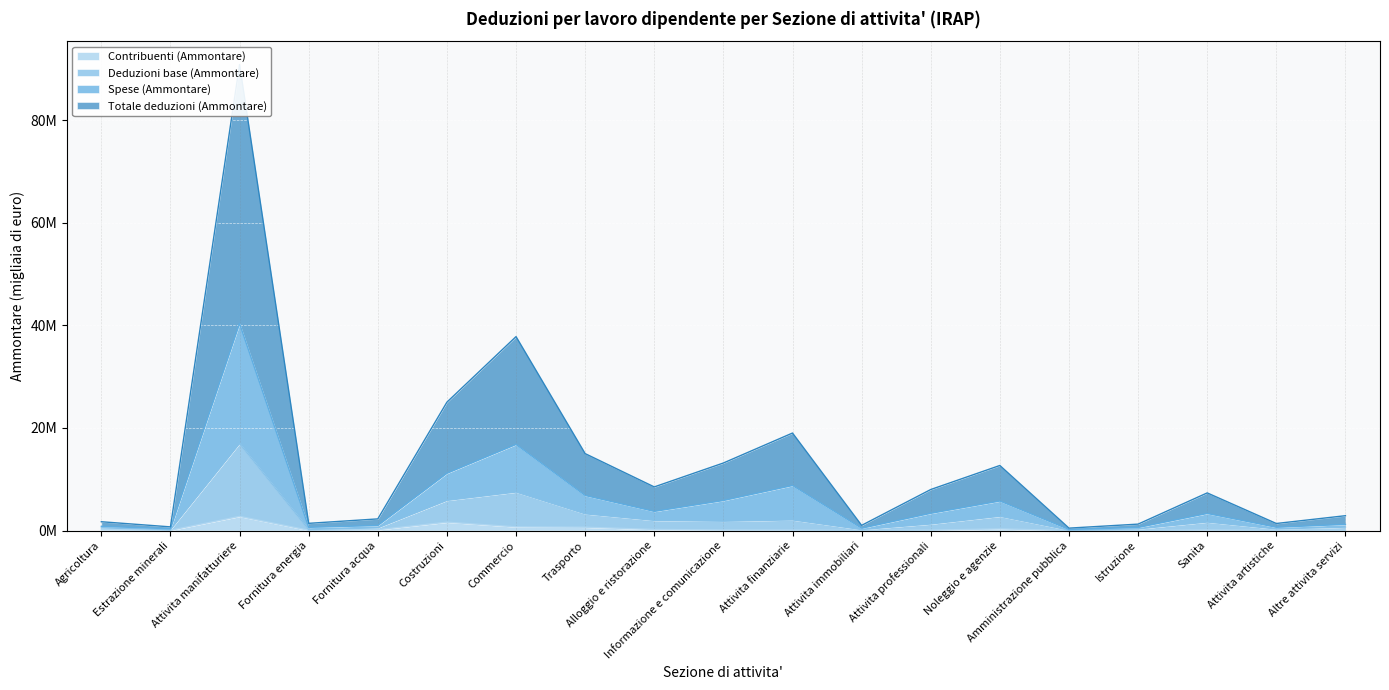

The Deduzioni base (Ammontare) series shows 201146 at Fornitura energia. True or false?

True